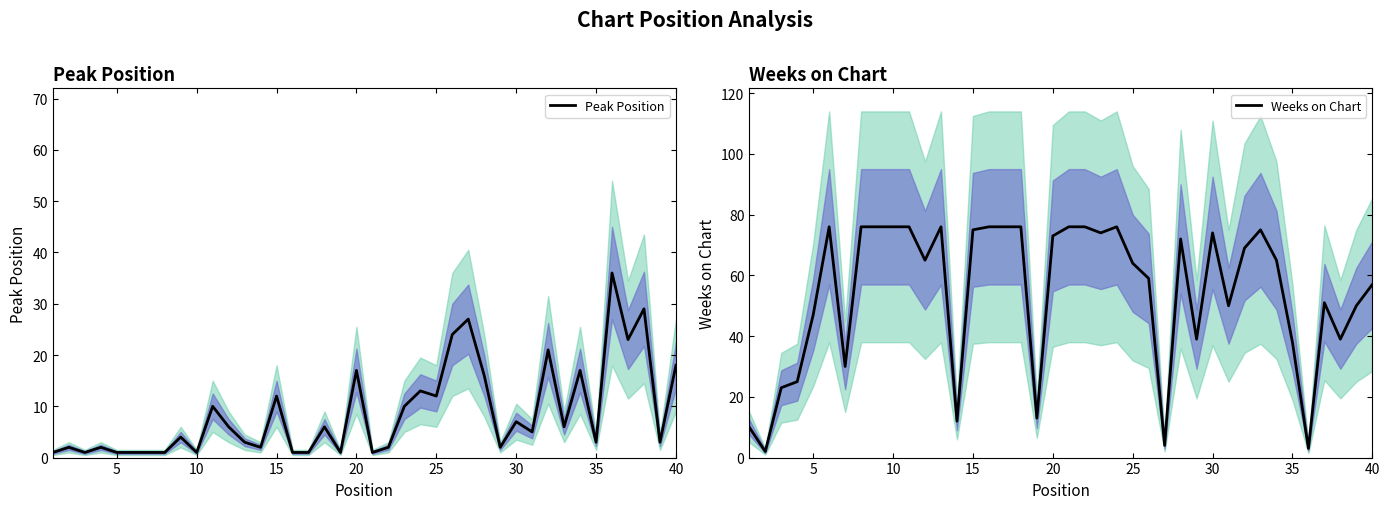

True or false: Weeks on Chart has a value of 47 at 30.

False